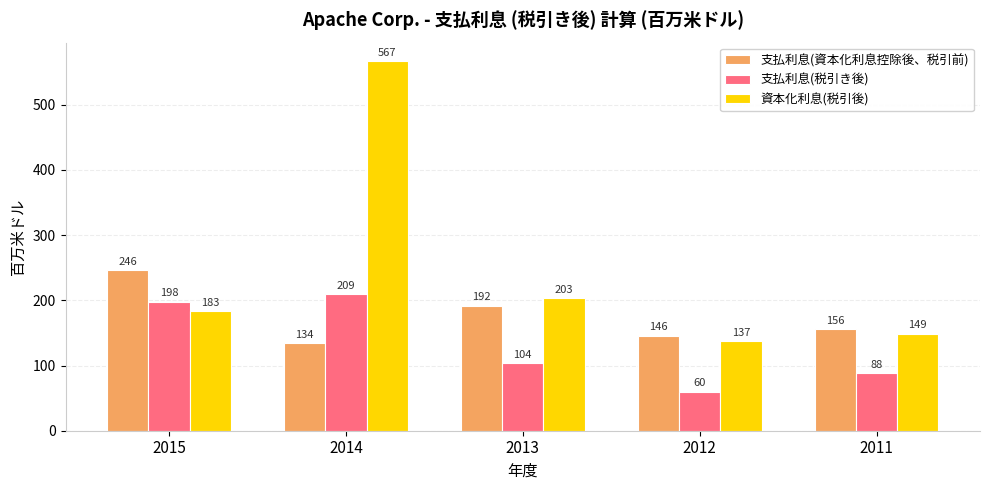

Which series has the widest spread of values?

資本化利息(税引後)